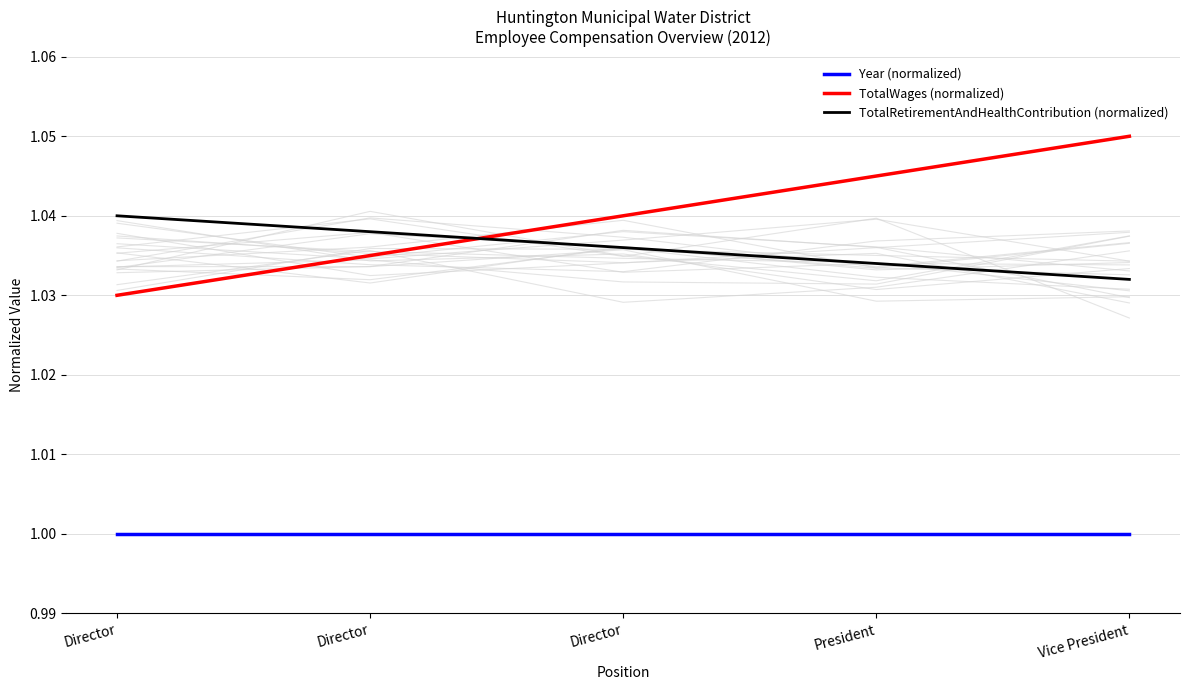

True or false: TotalRetirementAndHealthContribution (normalized) has more than 0 interior local peaks.

False